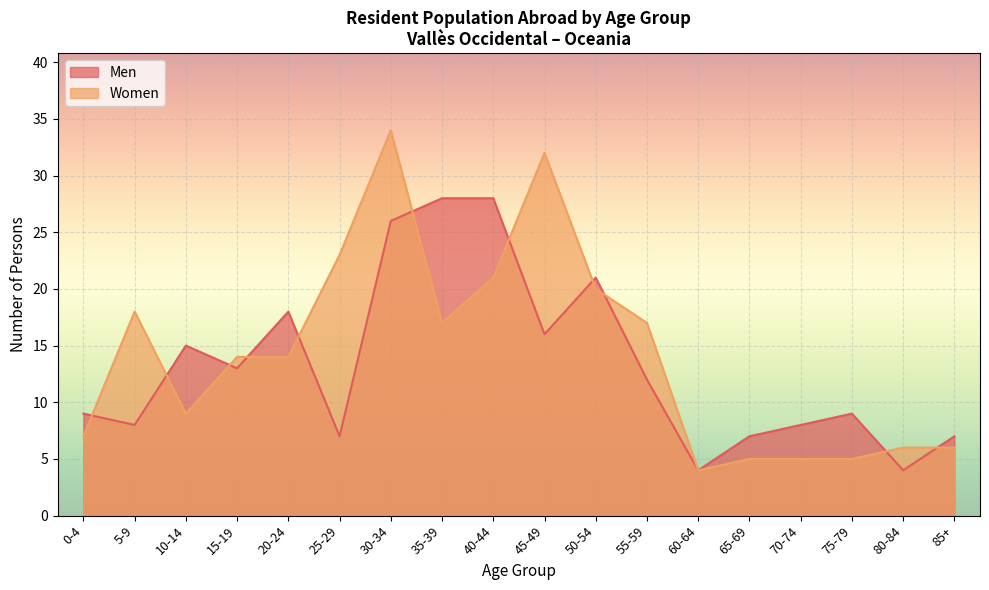

How many lines are shown in the chart?

2